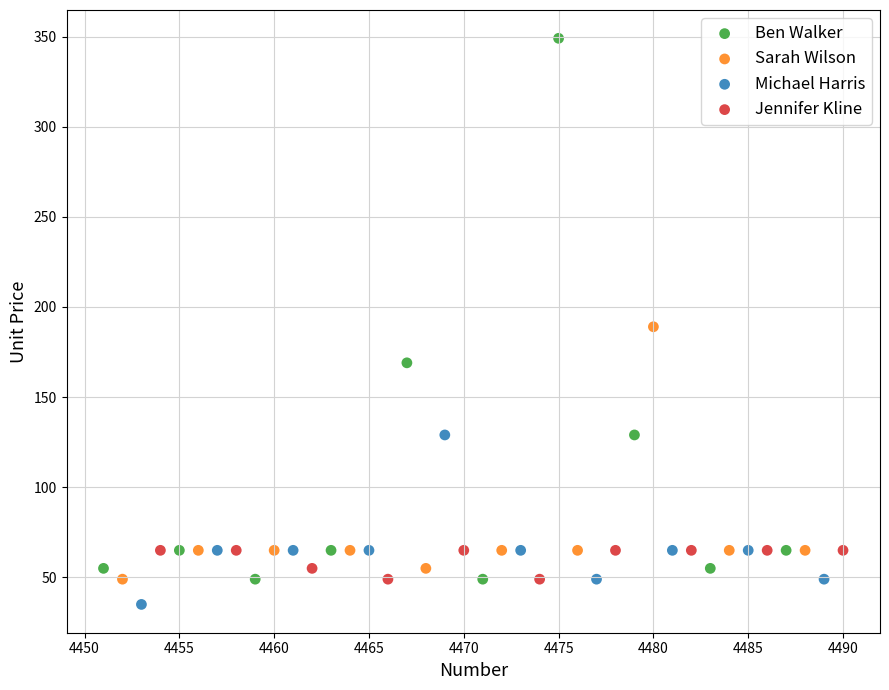

What are all the series names shown in the legend?

Ben Walker, Sarah Wilson, Michael Harris, Jennifer Kline